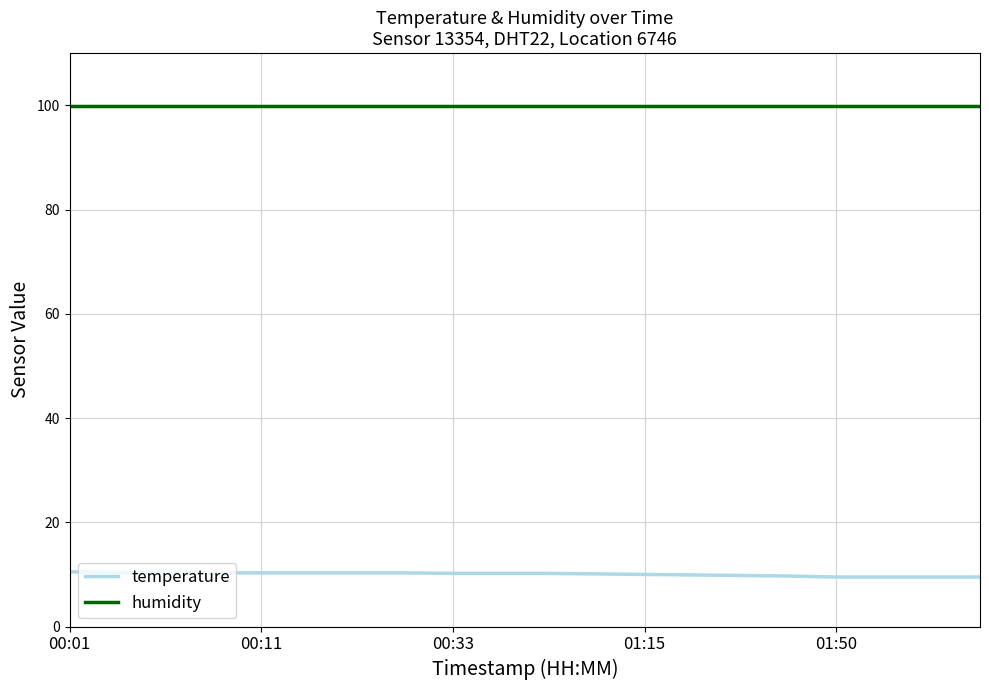

What is the sum of all humidity values?

1998.0